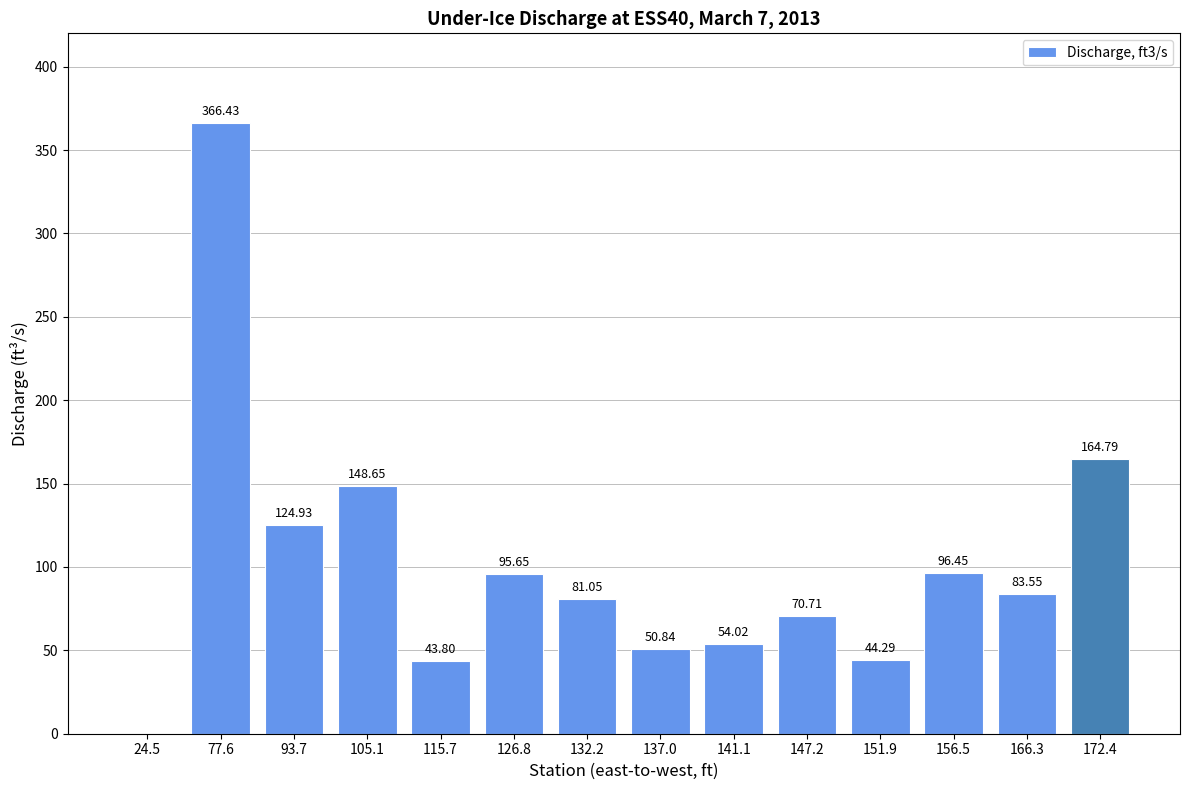

What is the sum of all values?

1425.2